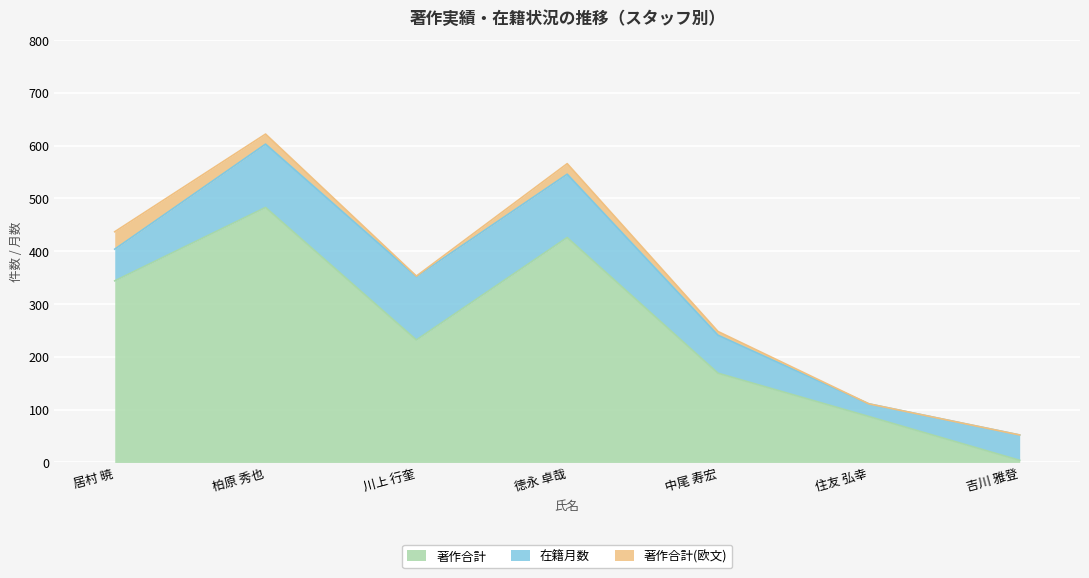

Reading left to right, what are all the values shown in this chart?

著作合計: 居村 暁=344	柏原 秀也=483	川上 行奎=232	徳永 卓哉=426	中尾 寿宏=169	住友 弘幸=87	吉川 雅登=4
在籍月数: 居村 暁=60	柏原 秀也=120	川上 行奎=120	徳永 卓哉=120	中尾 寿宏=72	住友 弘幸=24	吉川 雅登=48
著作合計(欧文): 居村 暁=33	柏原 秀也=19	川上 行奎=1	徳永 卓哉=20	中尾 寿宏=7	住友 弘幸=0	吉川 雅登=0